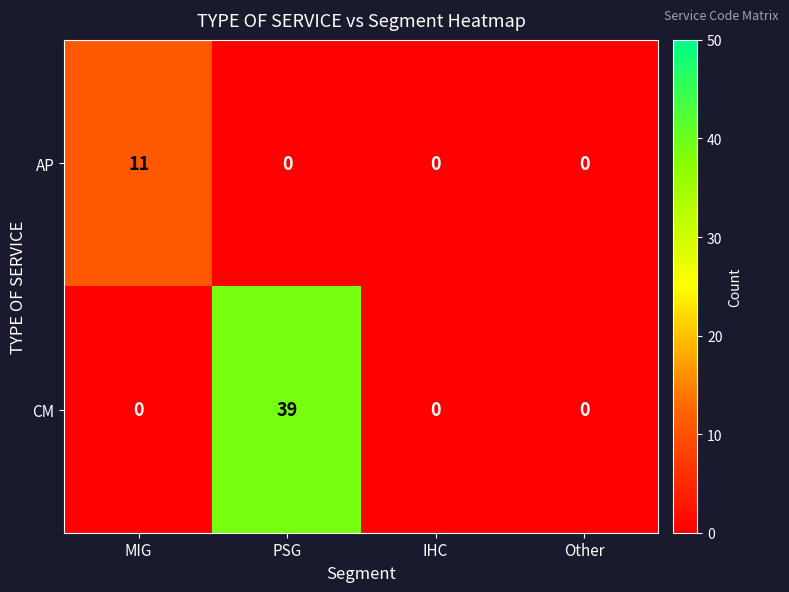

Between PSG and IHC, which series saw the biggest shift?

CM